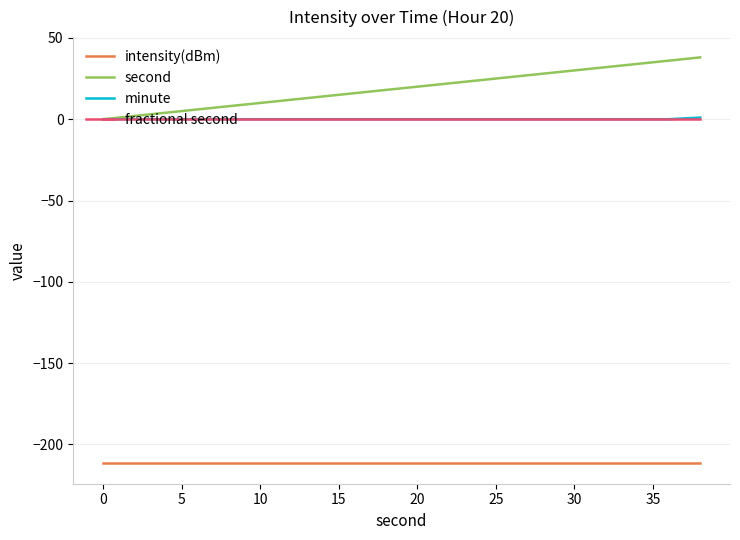

Which series has the largest total across all categories?

second